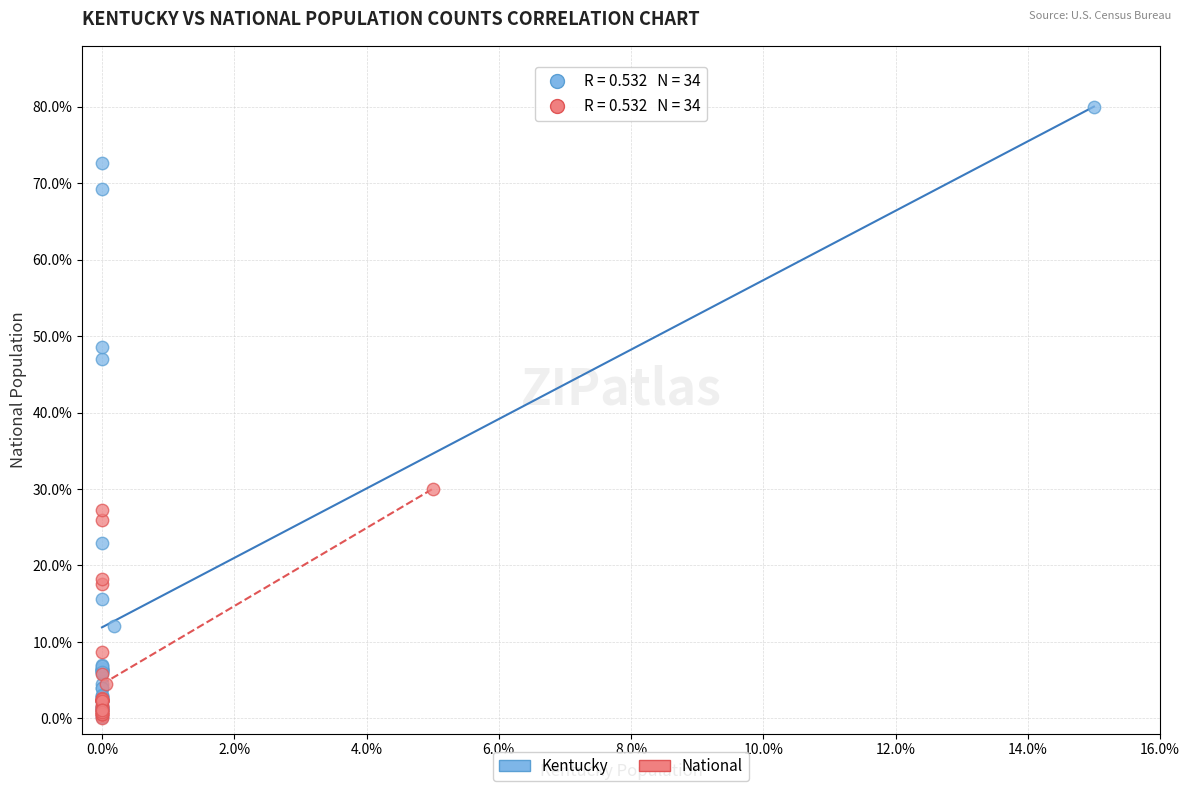

Which series has the largest Y range (max minus min)?

Kentucky